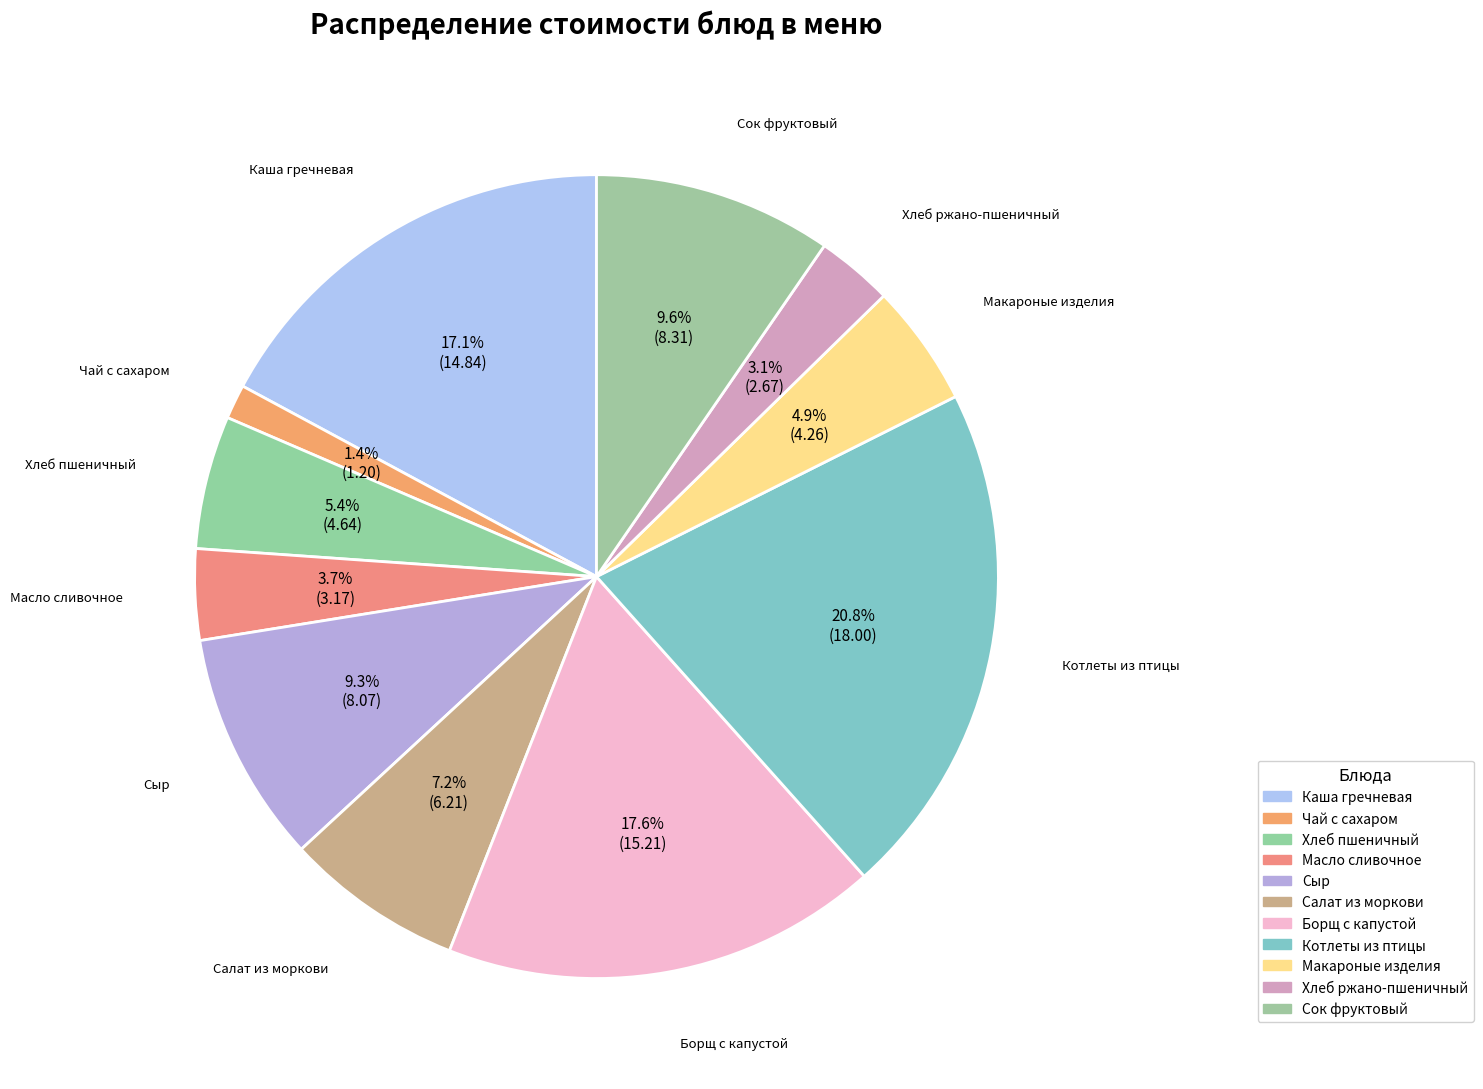

Rank the categories by value from highest to lowest.

Котлеты из птицы, Борщ с капустой, Каша гречневая, Сок фруктовый, Сыр, Салат из моркови, Хлеб пшеничный, Макароные изделия, Масло сливочное, Хлеб ржано-пшеничный, Чай с сахаром